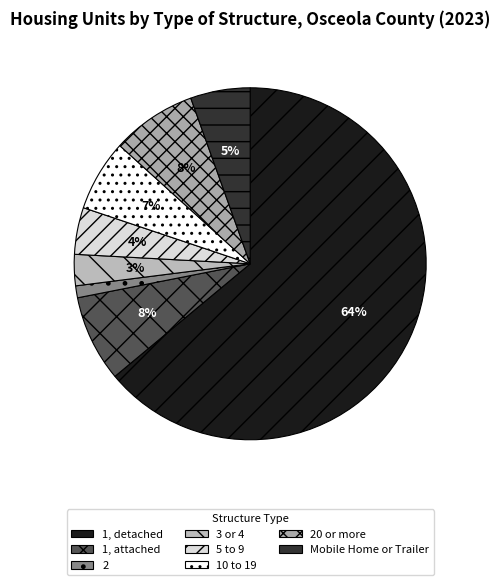

Which slice is the smallest?

2